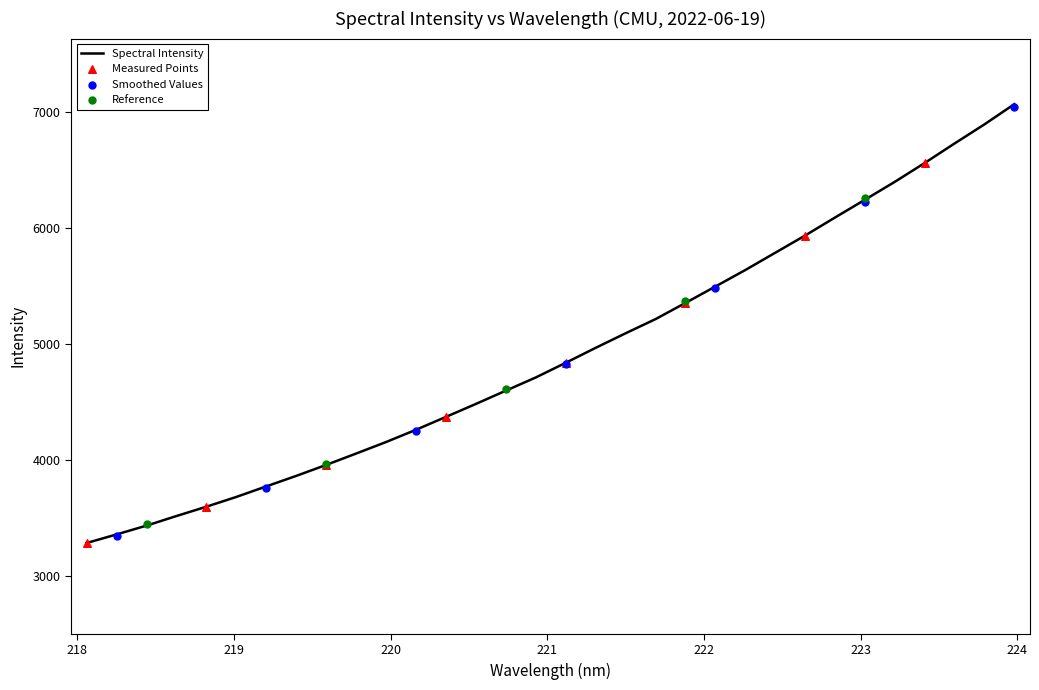

What is the change in value from 219.2067 to 222.263?

+1866.3